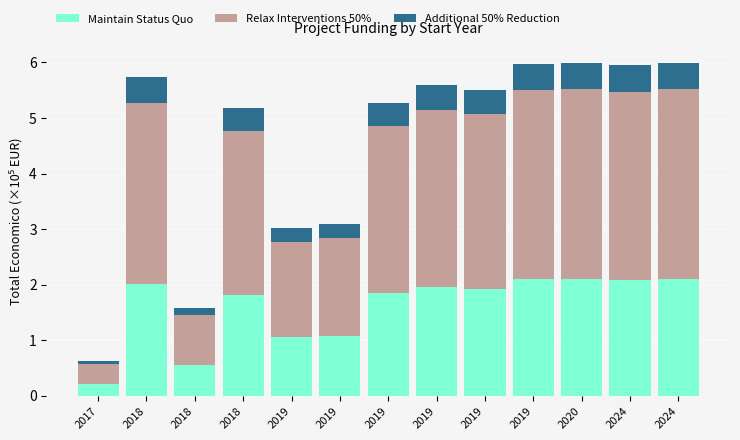

How many bars are there in total?

13